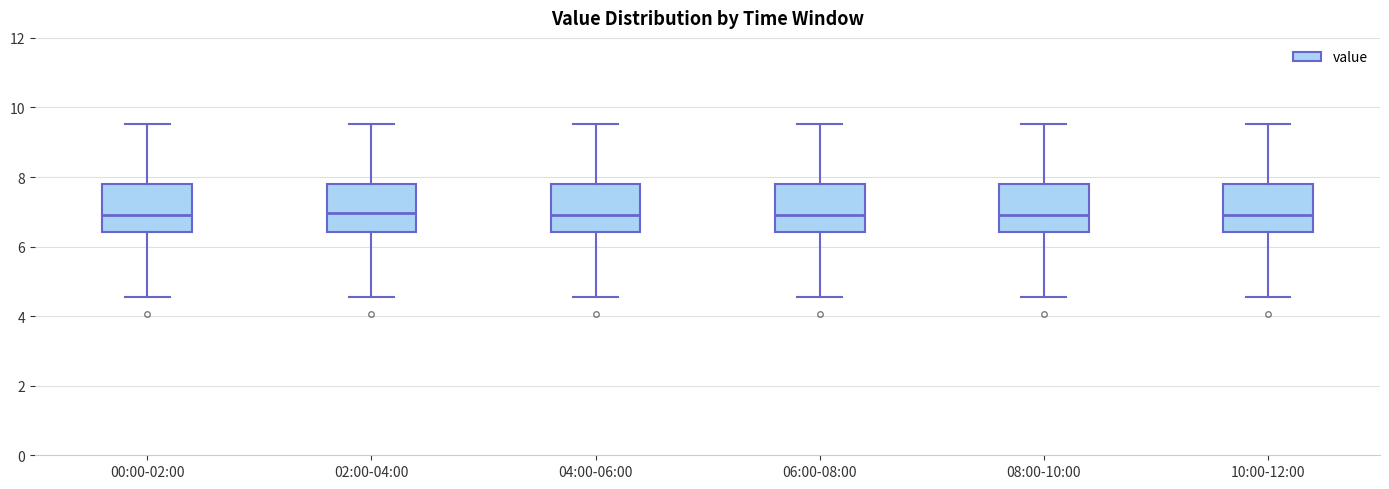

Reading left to right, transcribe this box plot: for each box, give where its median line is, the range the box spans, and where its two whiskers end, as read against the y-axis. The values are not printed on the chart, so give them approximately, as read against the axis.

00:00-02:00: median 6.8, box 6.4 to 7.8, whiskers 4.6 to 9.6
02:00-04:00: median 7.0, box 6.4 to 7.8, whiskers 4.6 to 9.6
04:00-06:00: median 6.8, box 6.4 to 7.8, whiskers 4.6 to 9.6
06:00-08:00: median 6.8, box 6.4 to 7.8, whiskers 4.6 to 9.6
08:00-10:00: median 6.8, box 6.4 to 7.8, whiskers 4.6 to 9.6
10:00-12:00: median 6.8, box 6.4 to 7.8, whiskers 4.6 to 9.6